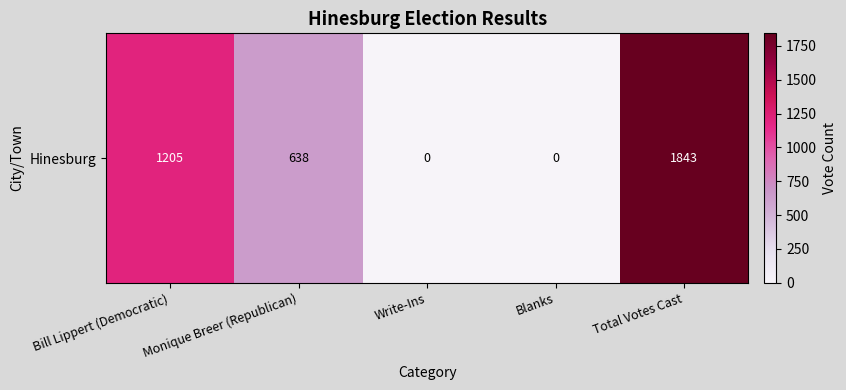

What is the sum of the values at Blanks and Monique Breer (Republican)?

638